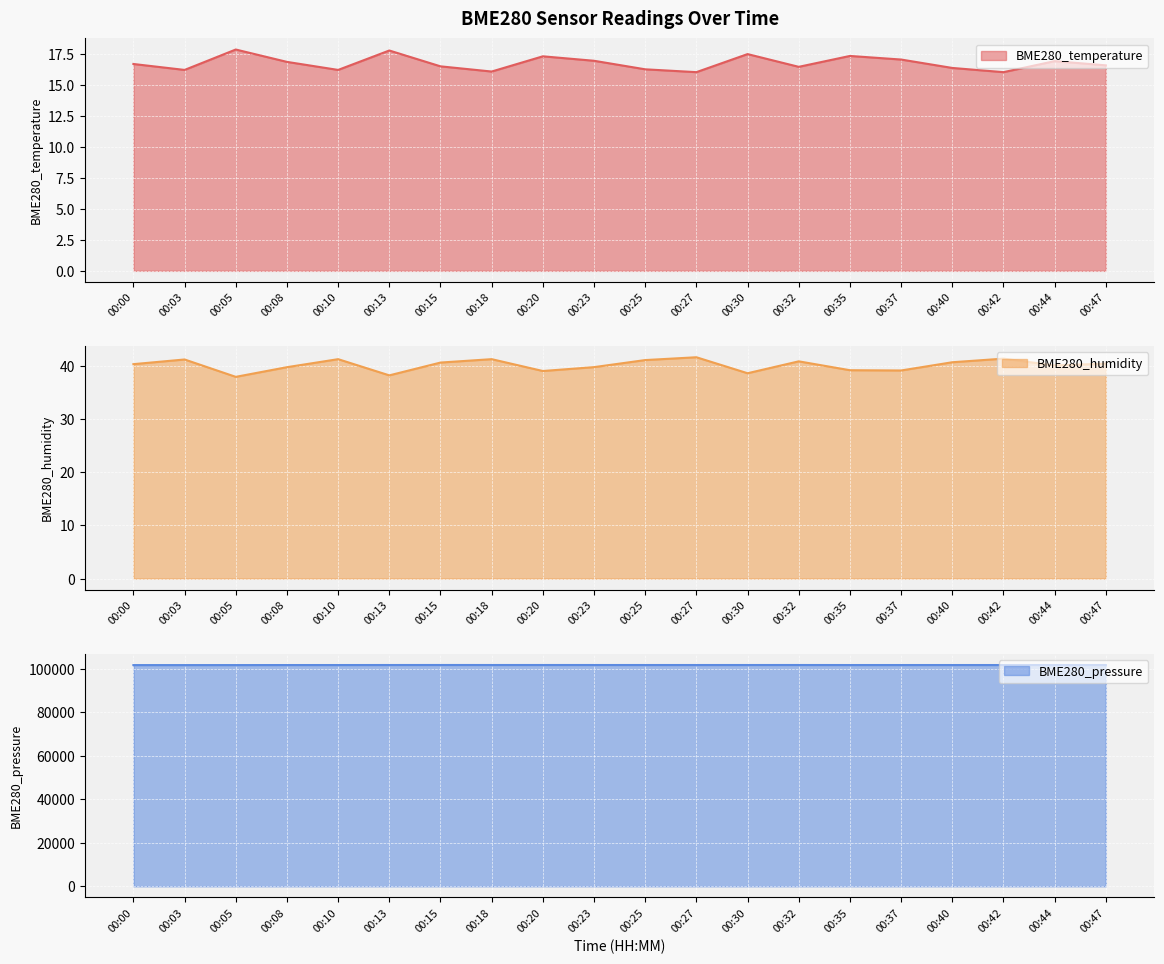

Reading left to right, list all the values displayed in this chart.

BME280_temperature: 16.7	16.2	17.9	16.9	16.2	17.8	16.5	16.1	17.3	17.0	16.3	16.1	17.5	16.5	17.4	17.1	16.4	16.1	16.9	16.6
BME280_humidity: 40.4	41.2	38.0	39.8	41.3	38.3	40.7	41.3	39.1	39.8	41.1	41.7	38.7	40.9	39.2	39.2	40.7	41.4	40.1	40.5
BME280_pressure: 101709.7	101711.9	101714.2	101731.6	101733.8	101747.6	101755.8	101751.5	101751.8	101749.3	101744.9	101743.1	101747.9	101749.9	101737.5	101735.8	101740.4	101733.0	101744.3	101744.4